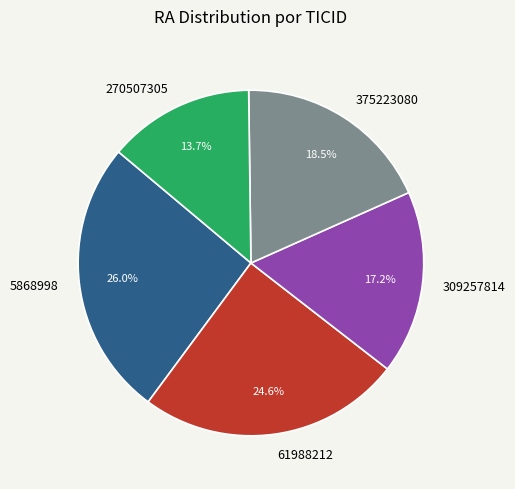

Is there a majority slice in this chart?

No